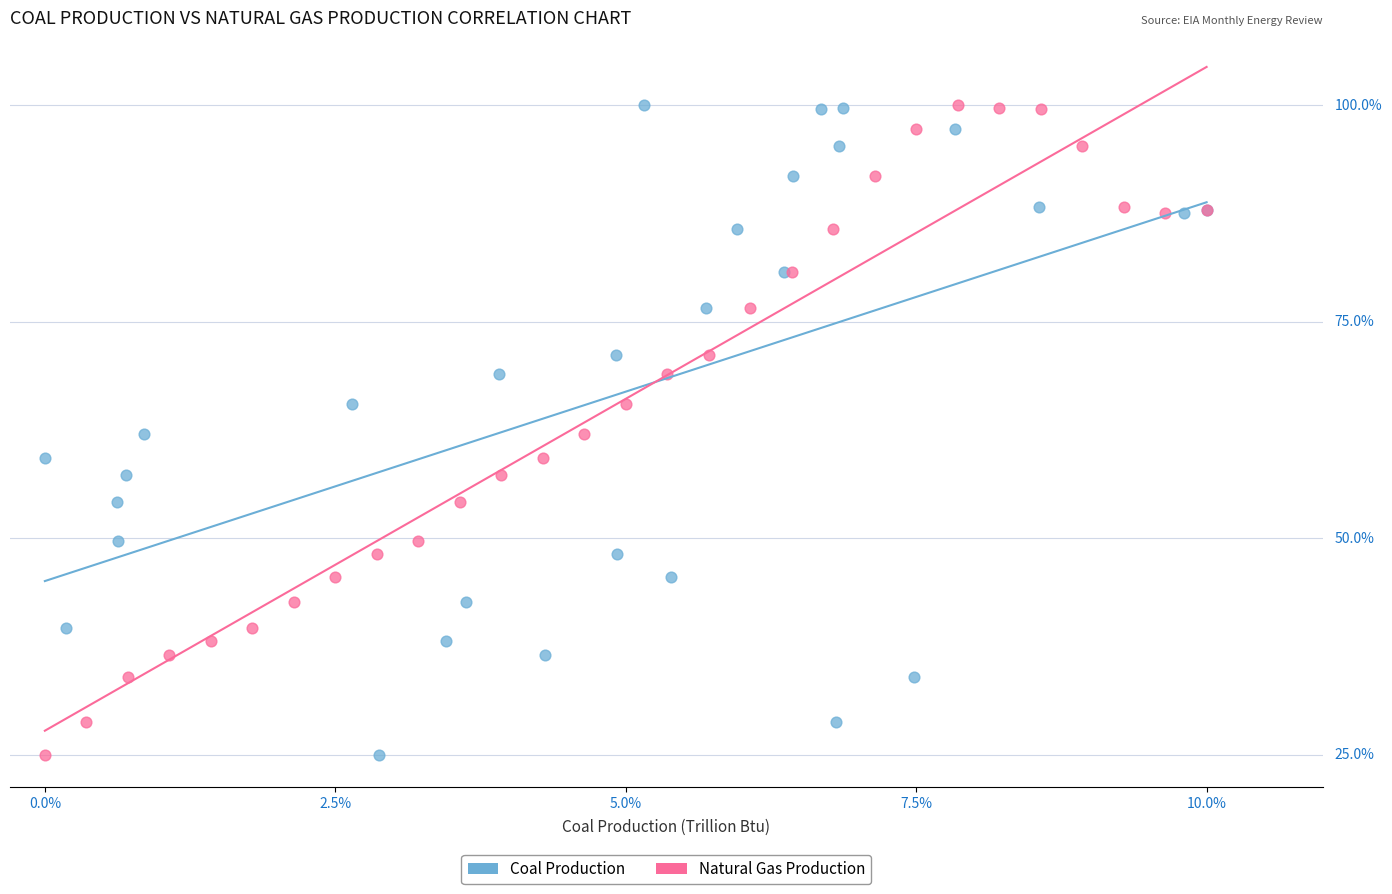

What are all the series names shown in the legend?

Coal Production, Natural Gas Production